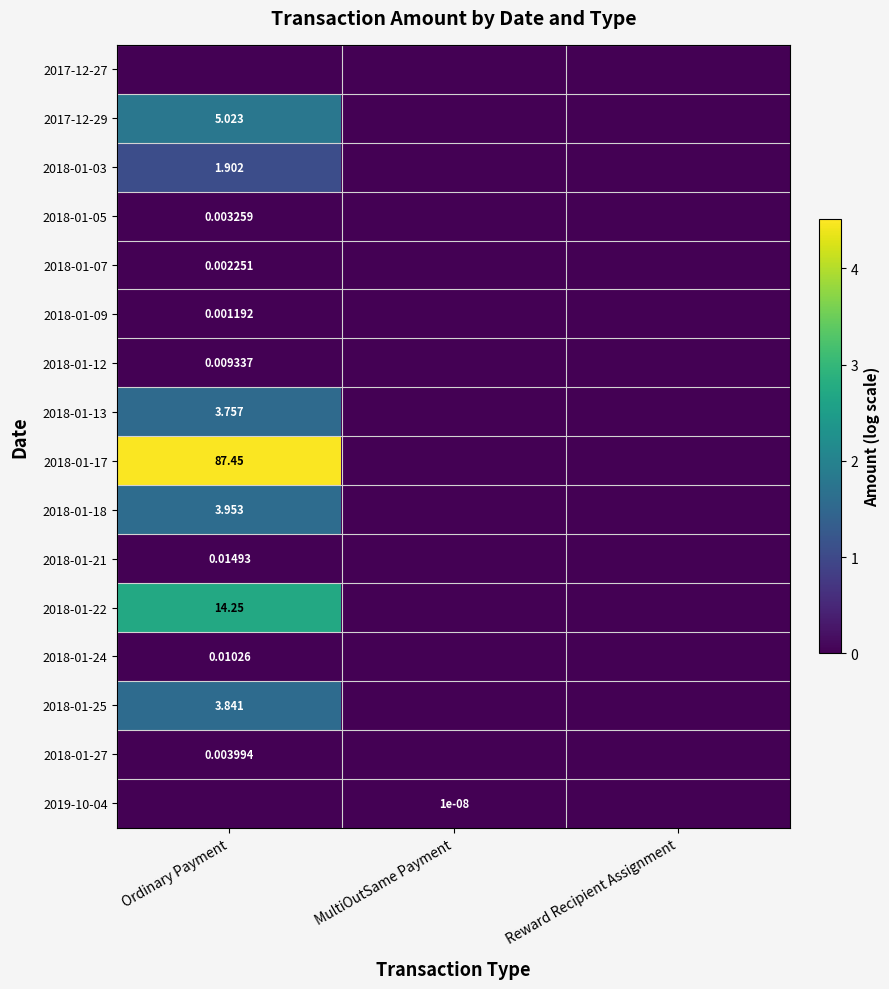

At which label is 2018-01-21 closest to 0?

MultiOutSame Payment